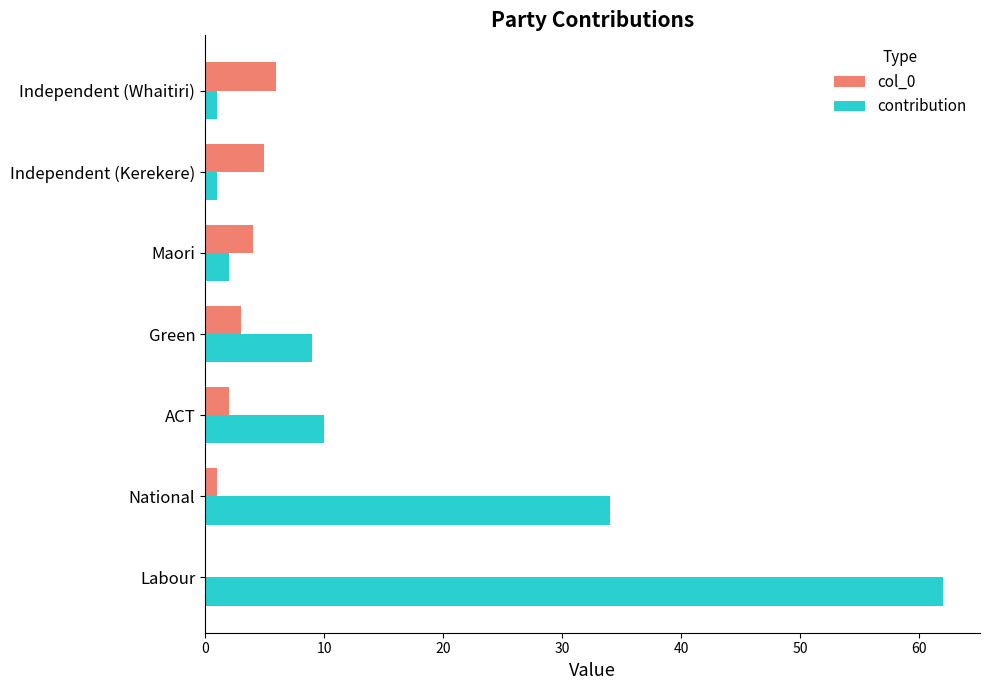

What is the greatest value displayed?

62